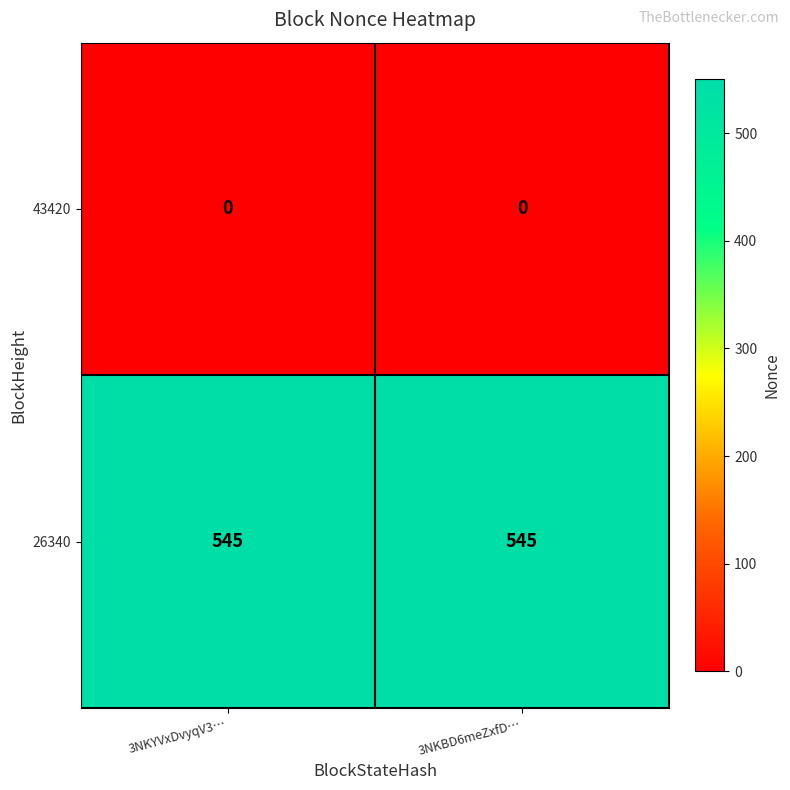

What is the greatest value displayed?

545